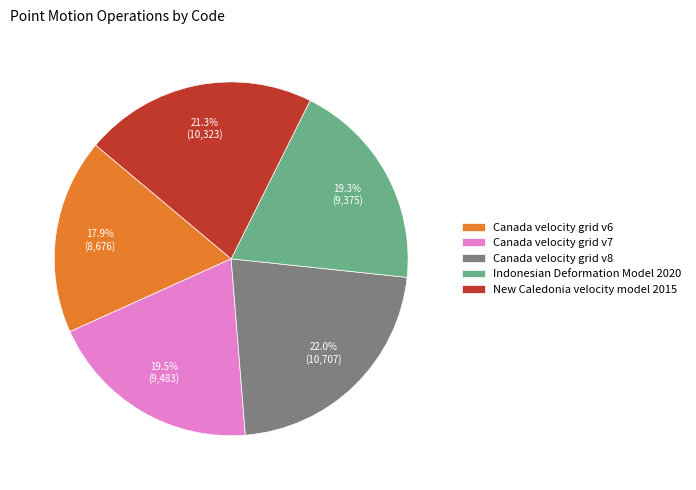

To the nearest percent, what is the difference between the largest and smallest slice percentages?

4%